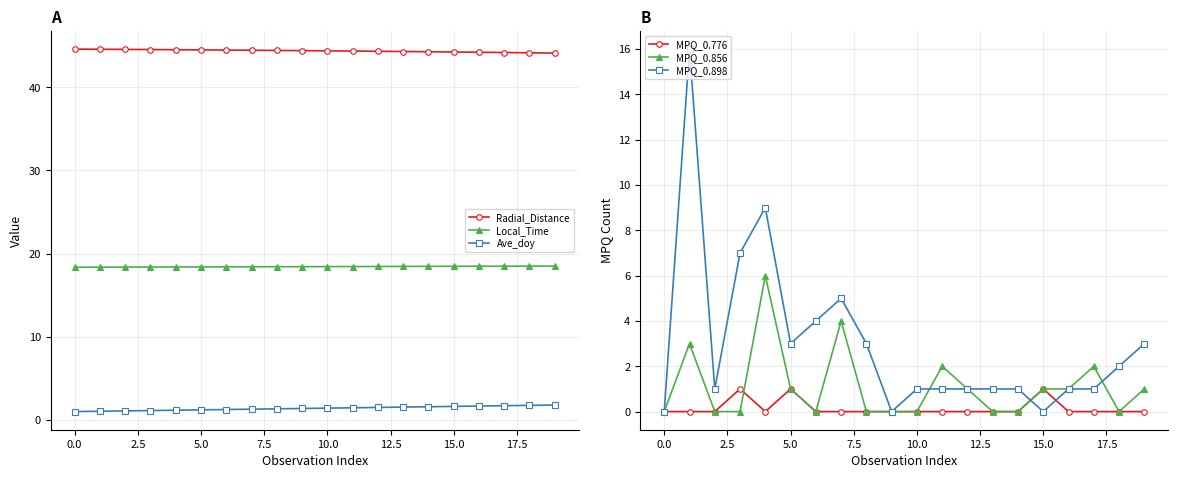

At 18, list the series in order from smallest to largest.

MPQ_0.776, MPQ_0.856, Ave_doy, MPQ_0.898, Local_Time, Radial_Distance